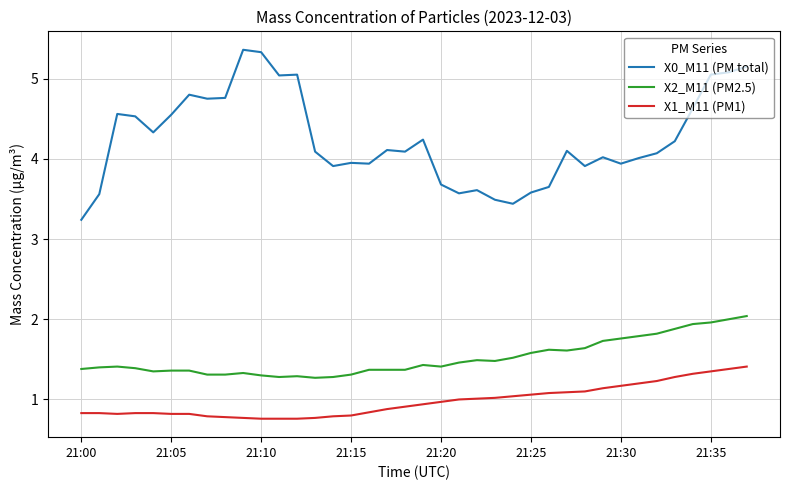

What is the lowest value of the X1_M11 (PM1) series?

0.8